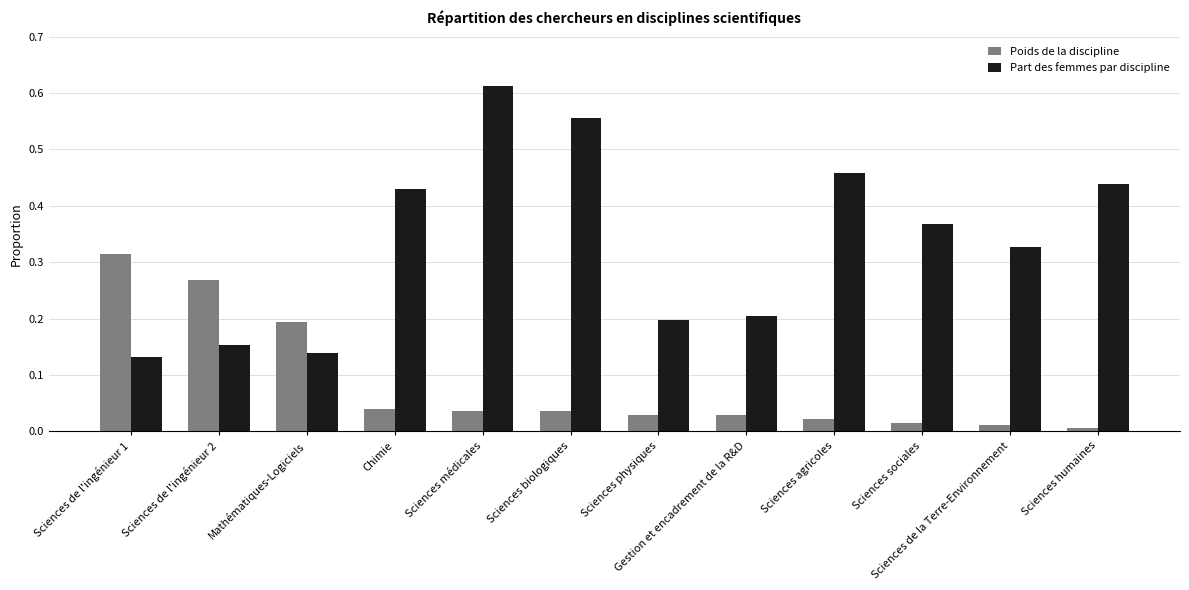

How many bars are there in total?

24